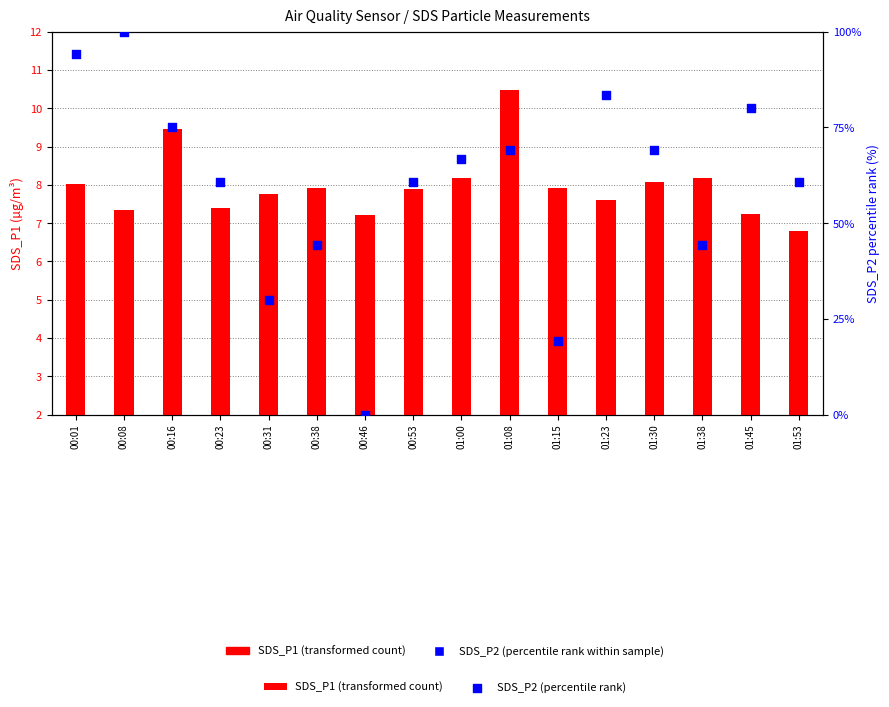

What is the total value across all series at 01:15?

25.1